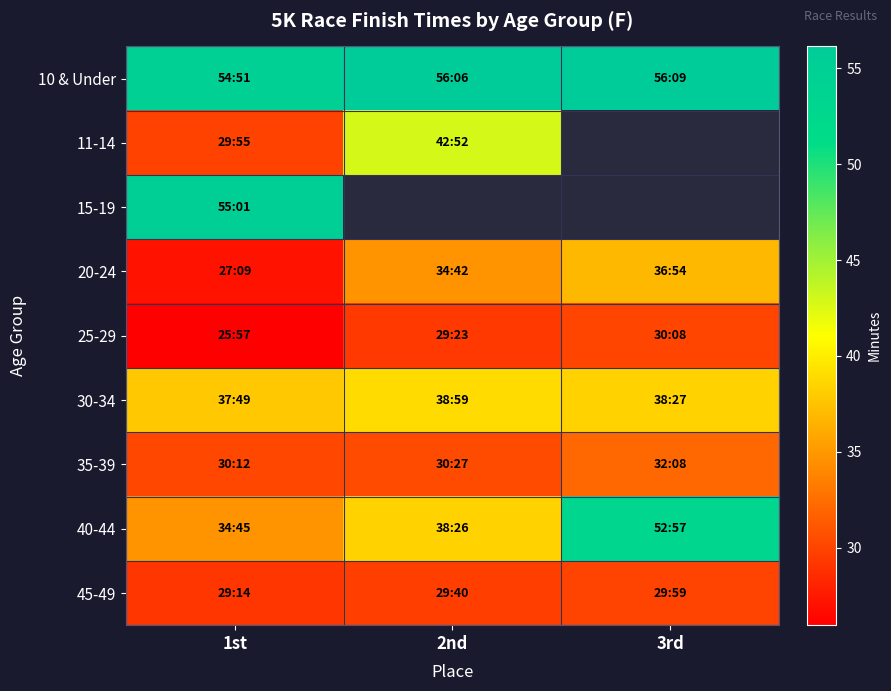

List the labels in order of 35-39 value, smallest first.

1st, 2nd, 3rd